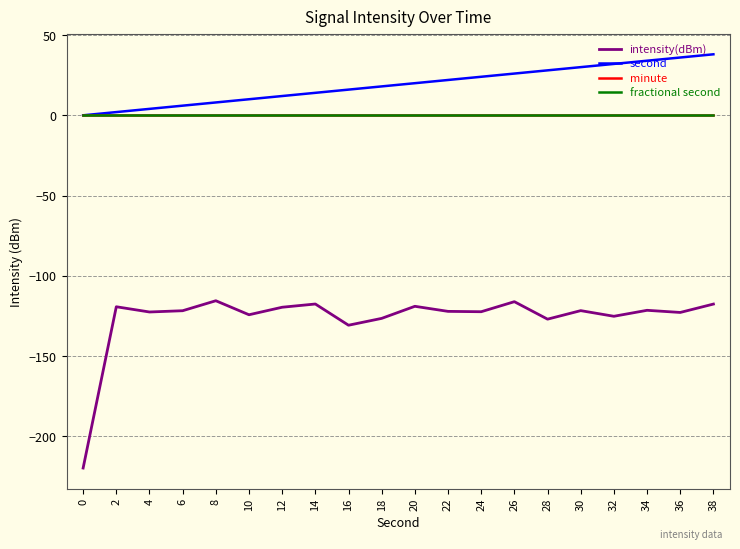

Is this an area chart (filled region under the line)?

No